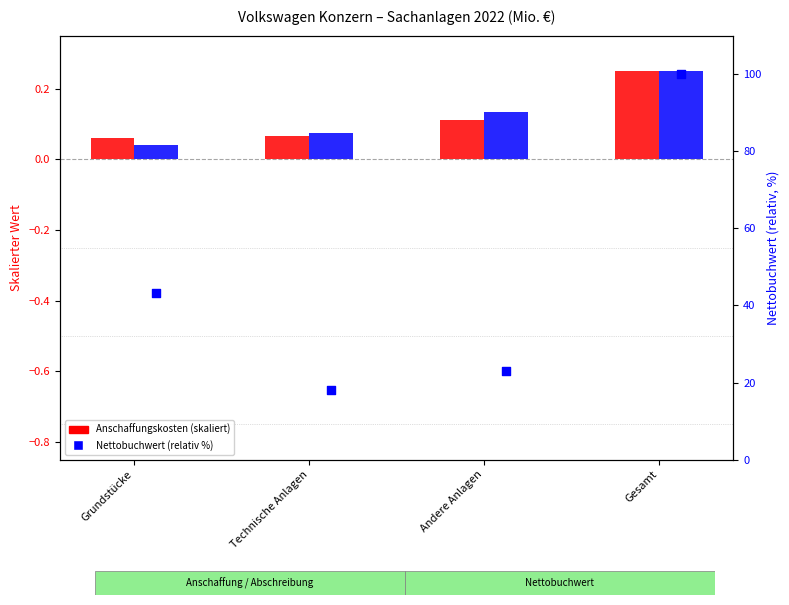

Which series has the widest spread of Y values?

Nettobuchwert am 31.12.2022